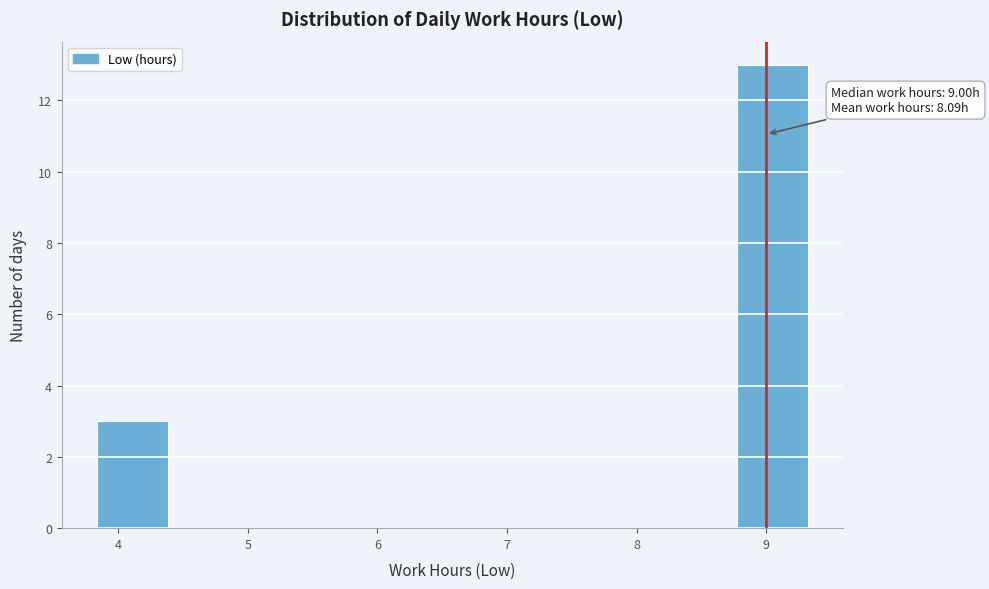

Which range on the x-axis has the tallest bar?

8.8 to 9.3